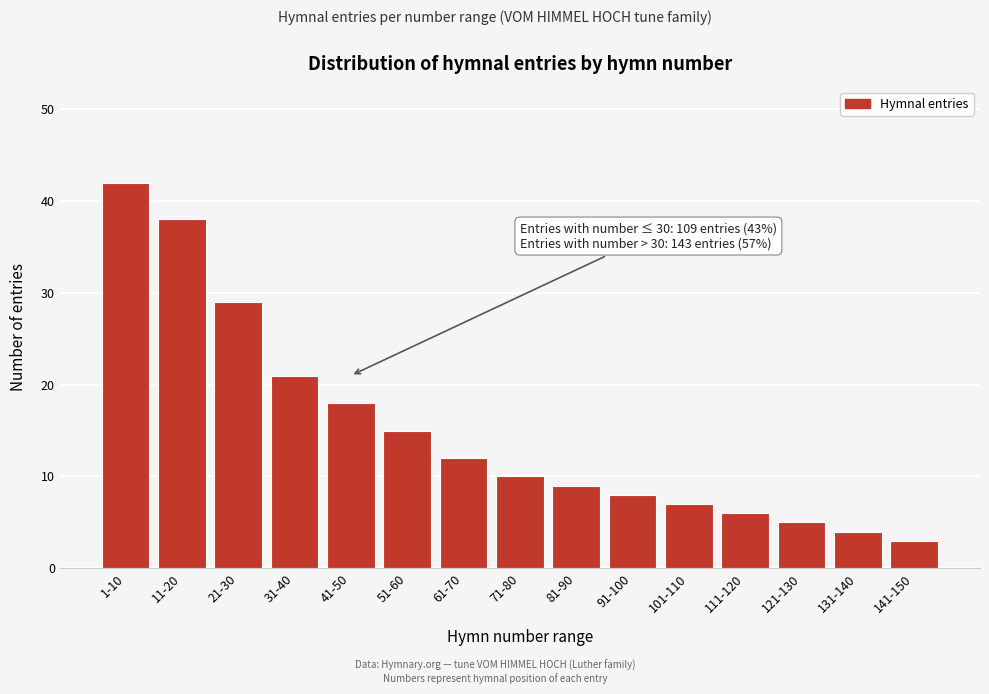

Reading left to right, what are all the values shown in this chart?

42	38	29	21	18	15	12	10	9	8	7	6	5	4	3